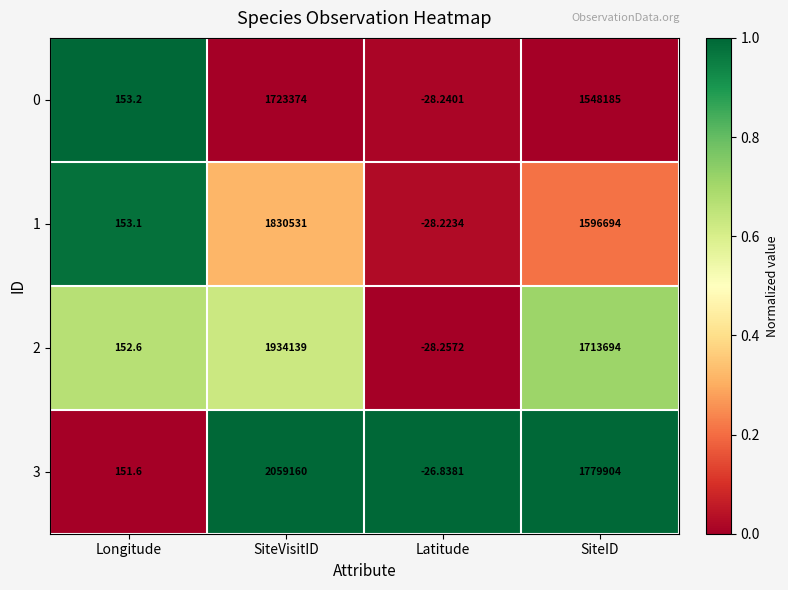

Rank the categories by 3 value from lowest to highest.

Latitude, Longitude, SiteID, SiteVisitID